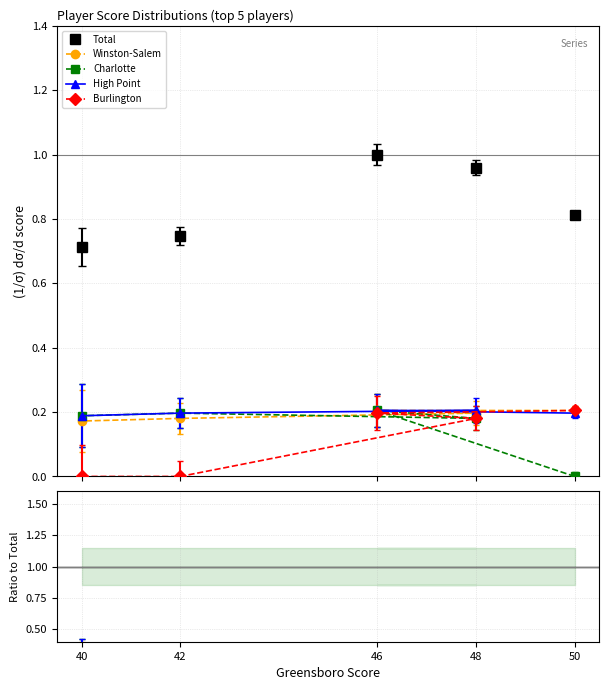

What is the difference between the Burlington values at 40 and 48?

0.2